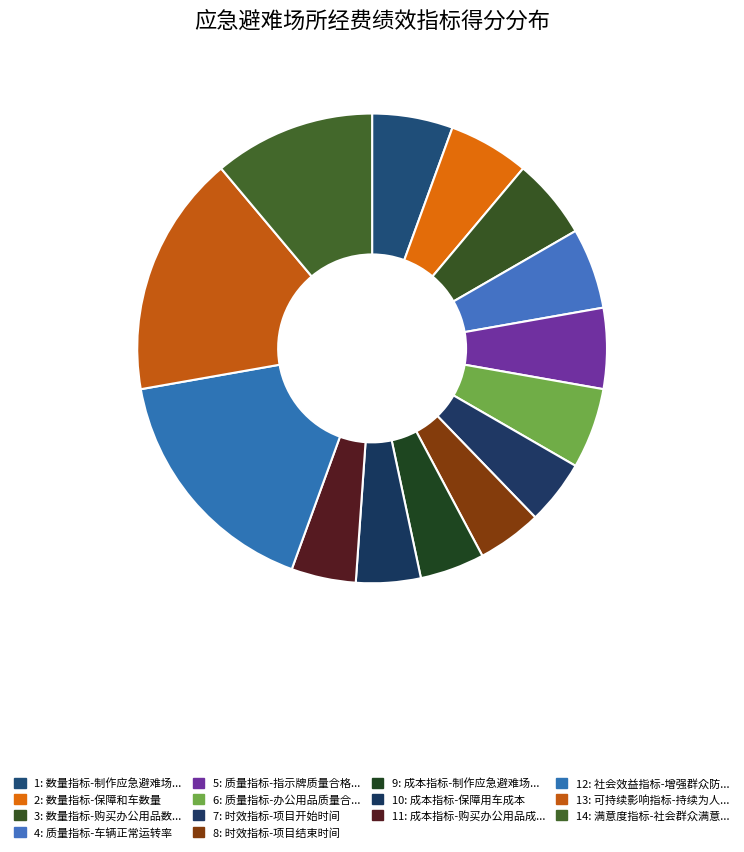

Count the number of slices in the pie.

14